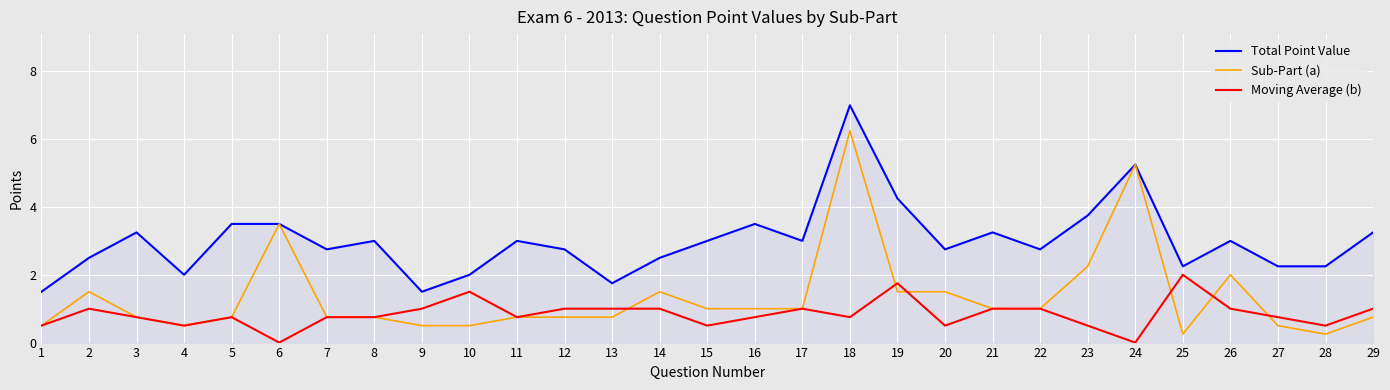

True or false: Total Point Value and Moving Average (b) cross at least once.

False